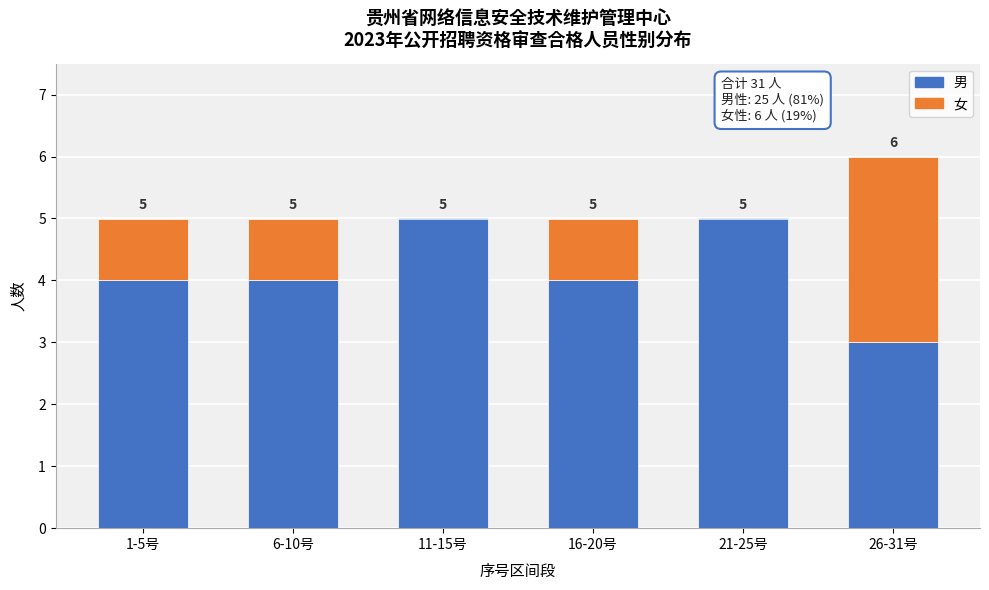

Reading left to right, list the values for the 男 series.

1-5号=4	6-10号=4	11-15号=5	16-20号=4	21-25号=5	26-31号=3